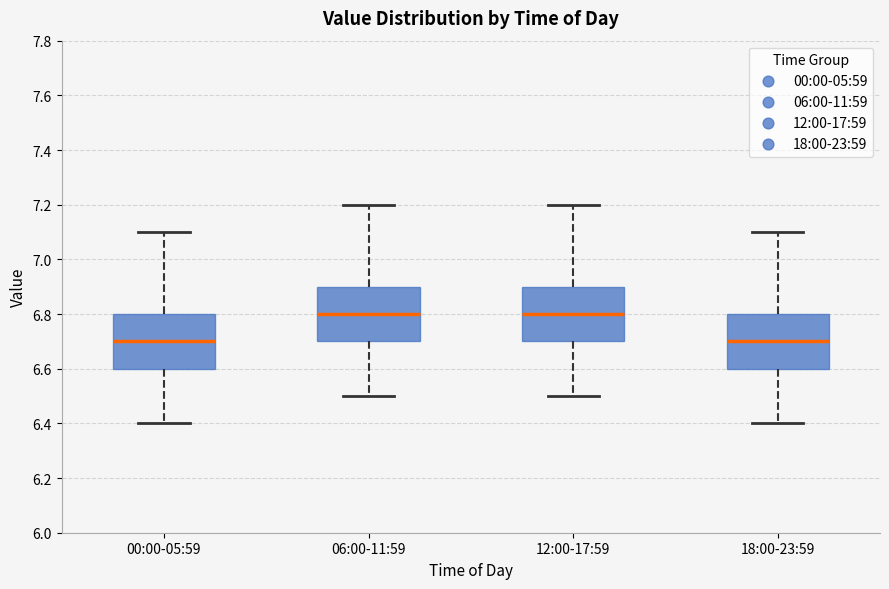

Reading left to right, transcribe this box plot: for each box, give where its median line is, the range the box spans, and where its two whiskers end, as read against the y-axis. The values are not printed on the chart, so give them approximately, as read against the axis.

00:00-05:59: median 6.7, box 6.6 to 6.8, whiskers 6.4 to 7.1
06:00-11:59: median 6.8, box 6.7 to 6.9, whiskers 6.5 to 7.2
12:00-17:59: median 6.8, box 6.7 to 6.9, whiskers 6.5 to 7.2
18:00-23:59: median 6.7, box 6.6 to 6.8, whiskers 6.4 to 7.1